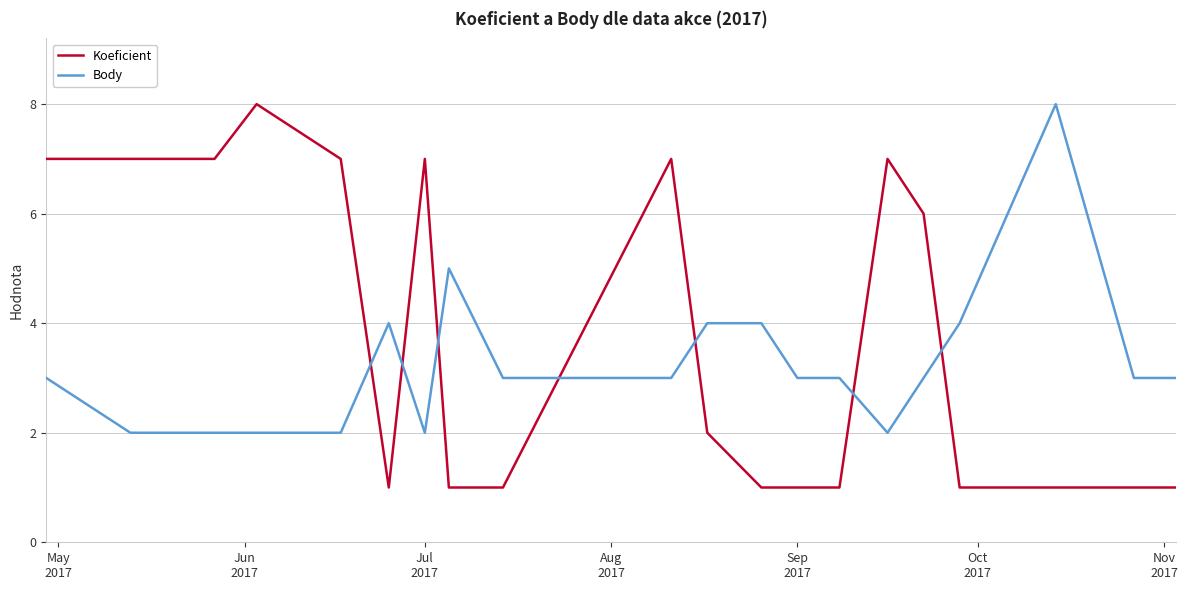

List the series in order of their overall mean, lowest first.

Body, Koeficient